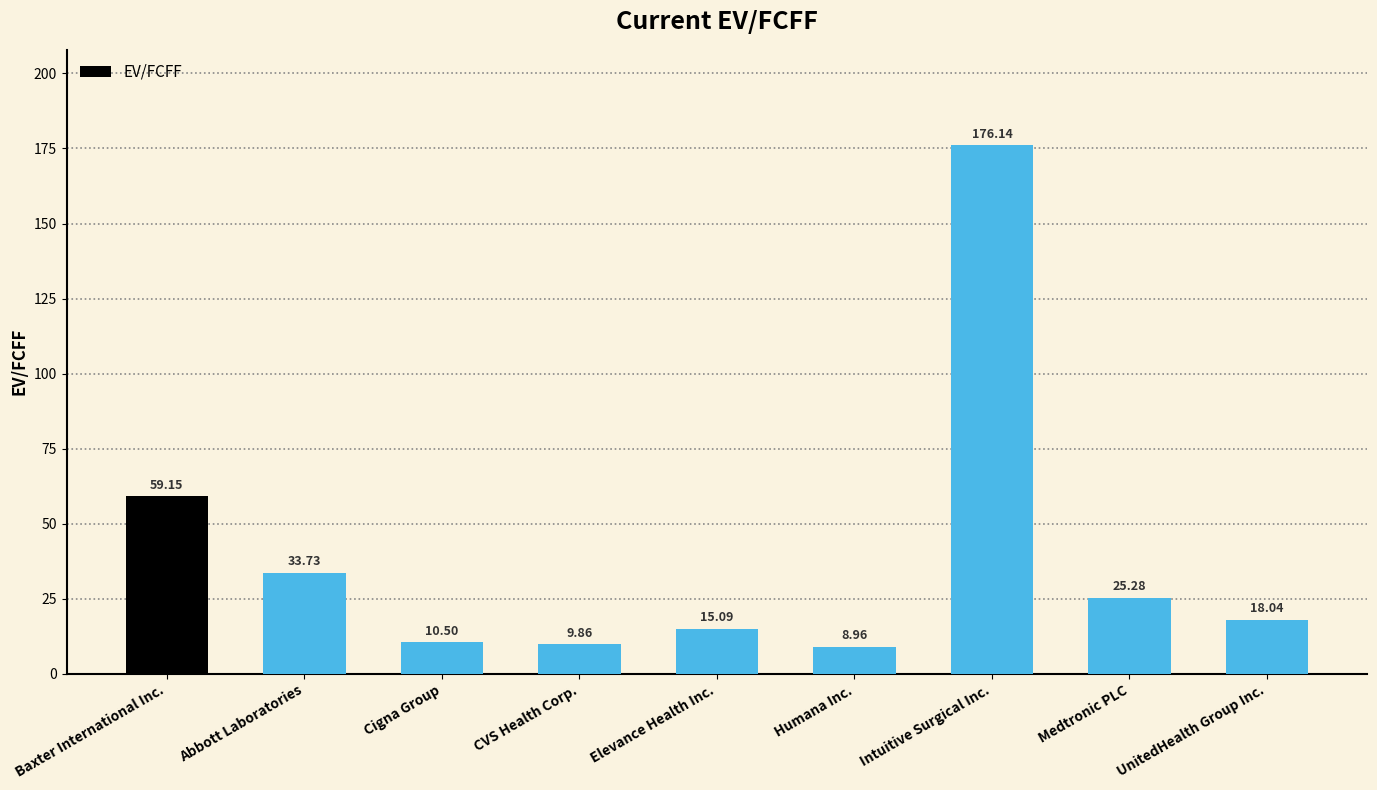

How many bars are there in total?

9